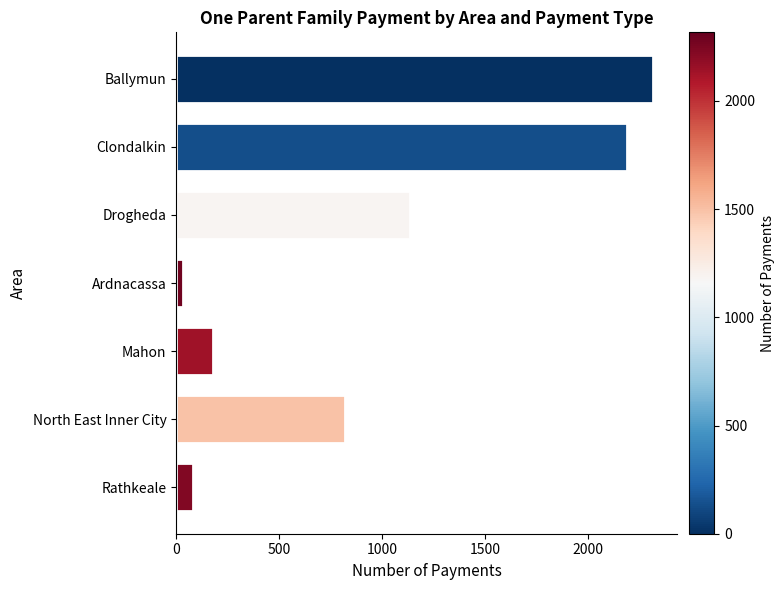

The value at Drogheda is 431. True or false?

False